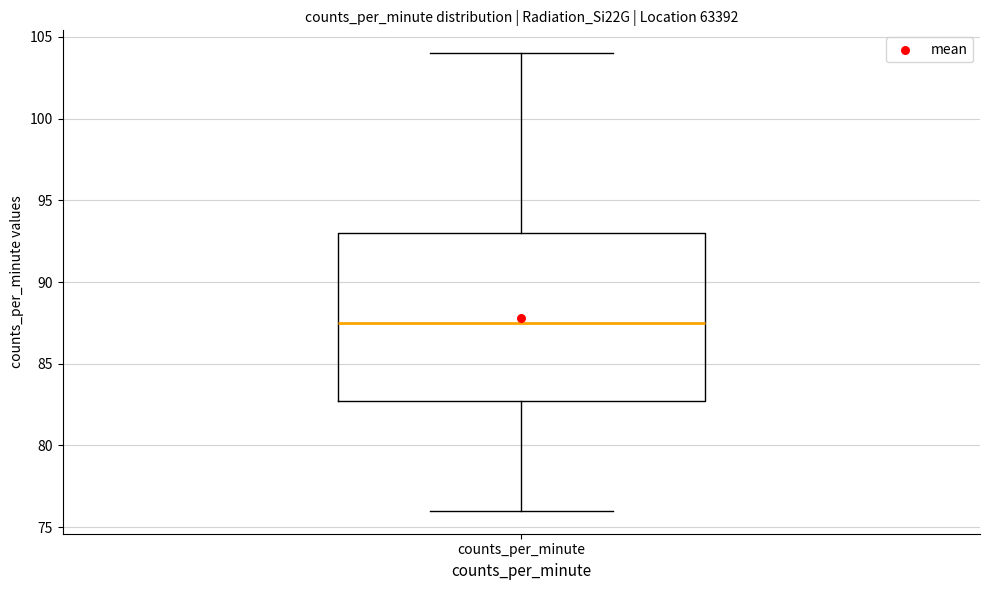

Transcribe this box plot: give where the median line is, the range the box spans, and where the two whiskers end, as read against the y-axis. The values are not printed on the chart, so give them approximately, as read against the axis.

median 87.5, box 83.0 to 93.0, whiskers 76.0 to 104.0